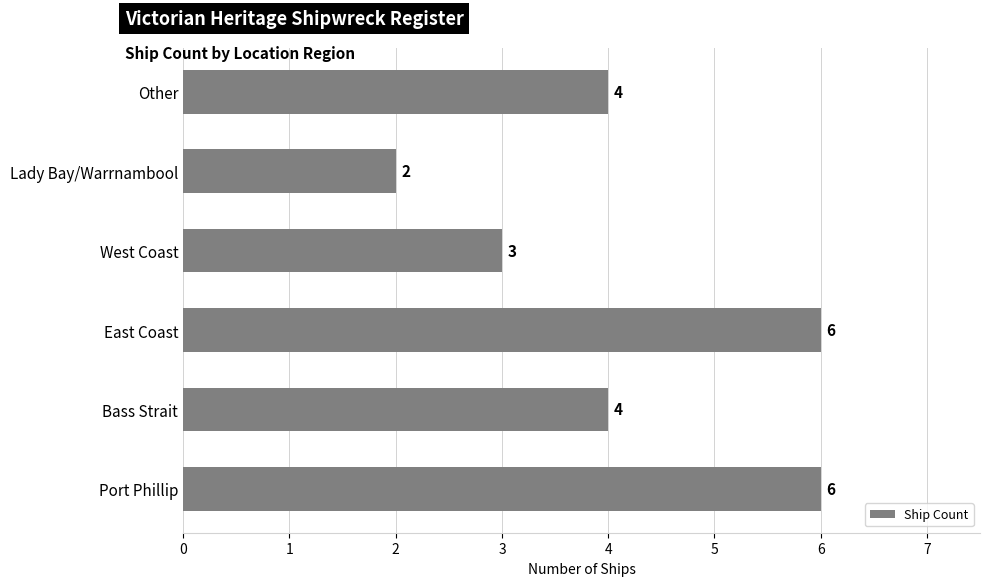

Count the values in the range 3 to 6.

5